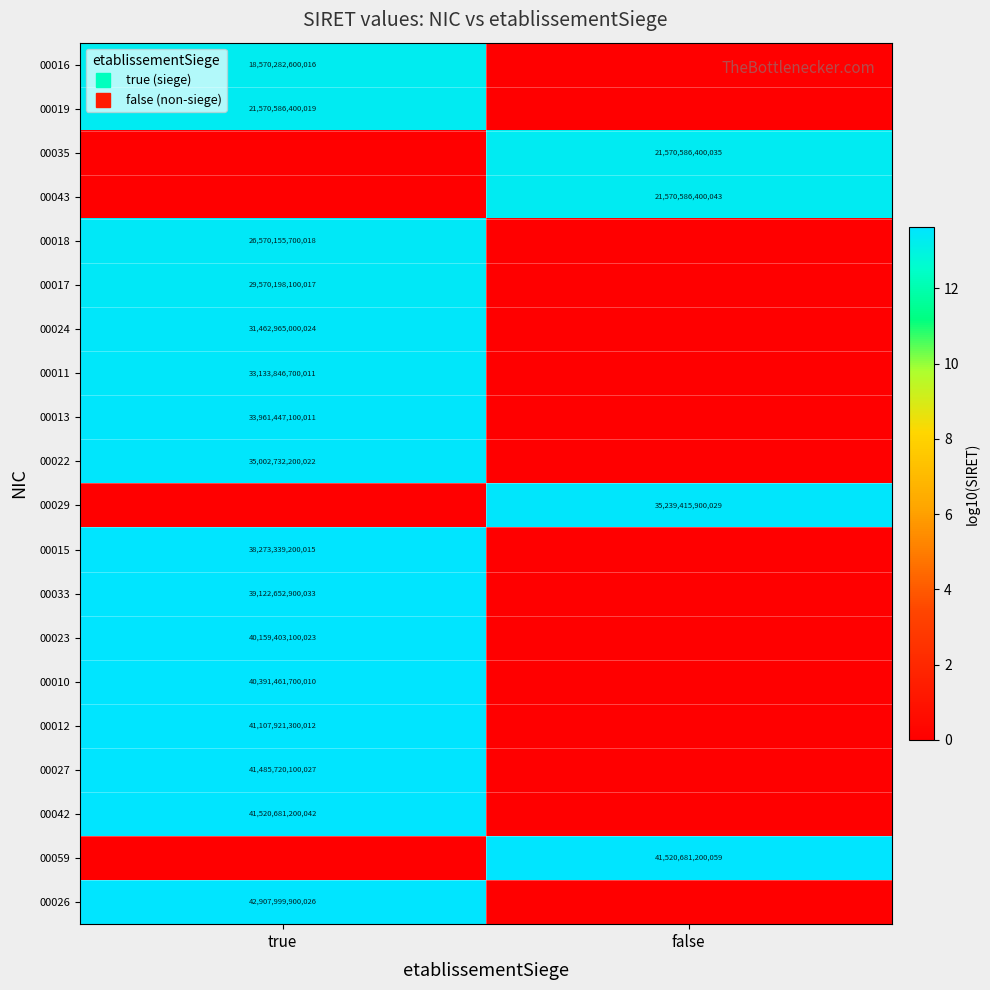

What is the difference between the maximum and minimum values in the 00024 series?

13.5